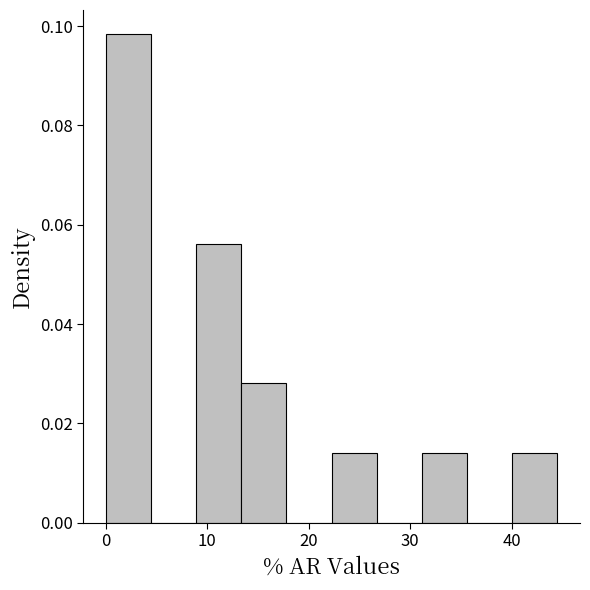

Over which range of the x-axis is the bar tallest?

0 to 4